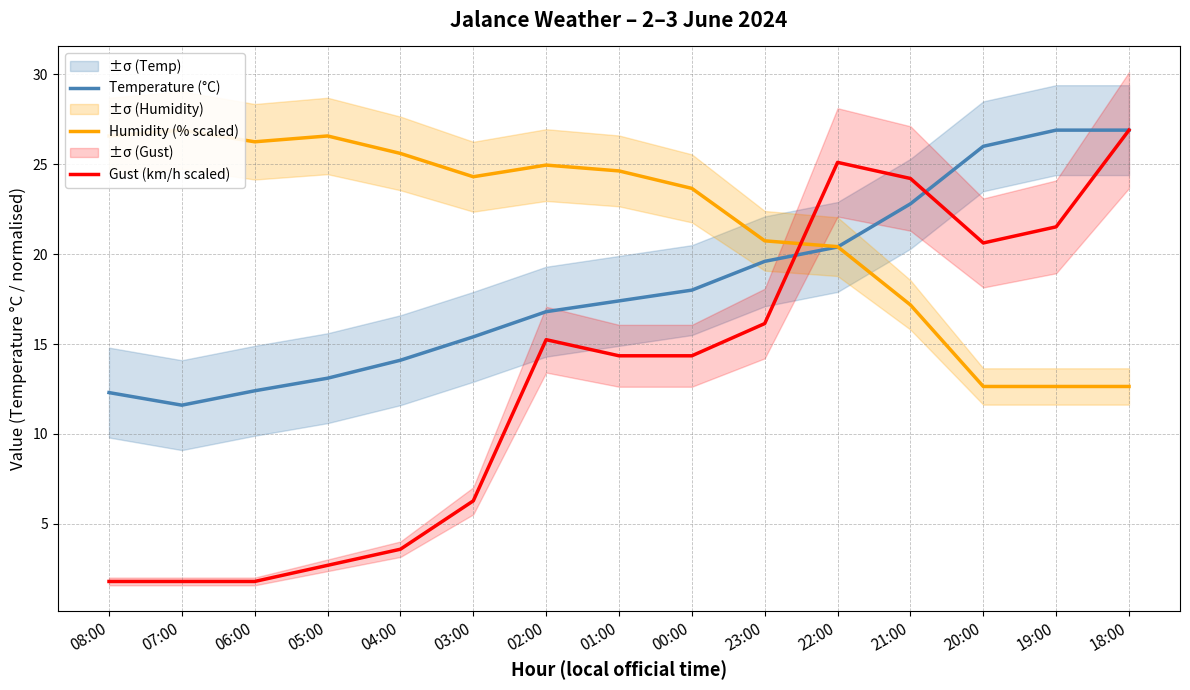

Reading right to left, extract all data points from this chart.

Temperature (°C): 18:00=26.9	19:00=26.9	20:00=26.0	21:00=22.8	22:00=20.4	23:00=19.6	00:00=18.0	01:00=17.4	02:00=16.8	03:00=15.4	04:00=14.1	05:00=13.1	06:00=12.4	07:00=11.6	08:00=12.3
Humidity (% scaled): 18:00=12.6	19:00=12.6	20:00=12.6	21:00=17.2	22:00=20.4	23:00=20.7	00:00=23.7	01:00=24.6	02:00=25.0	03:00=24.3	04:00=25.6	05:00=26.6	06:00=26.3	07:00=26.9	08:00=26.6
Gust (km/h scaled): 18:00=26.9	19:00=21.5	20:00=20.6	21:00=24.2	22:00=25.1	23:00=16.1	00:00=14.3	01:00=14.3	02:00=15.2	03:00=6.3	04:00=3.6	05:00=2.7	06:00=1.8	07:00=1.8	08:00=1.8